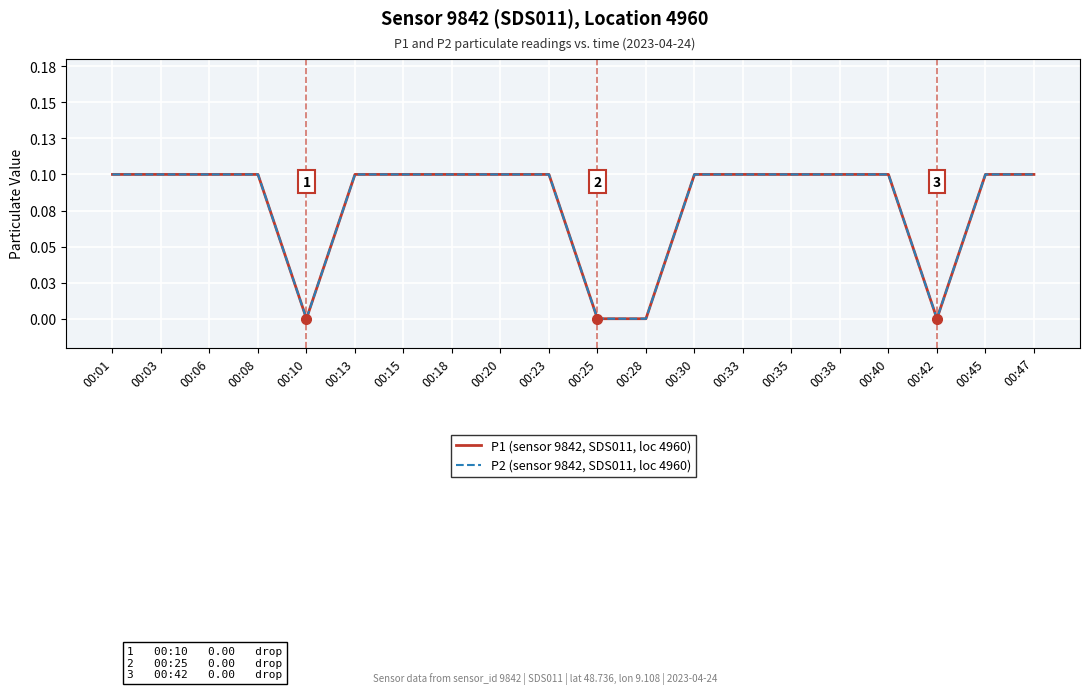

True or false: P2 (sensor 9842, SDS011, loc 4960) and P1 (sensor 9842, SDS011, loc 4960) intersect in this chart.

False